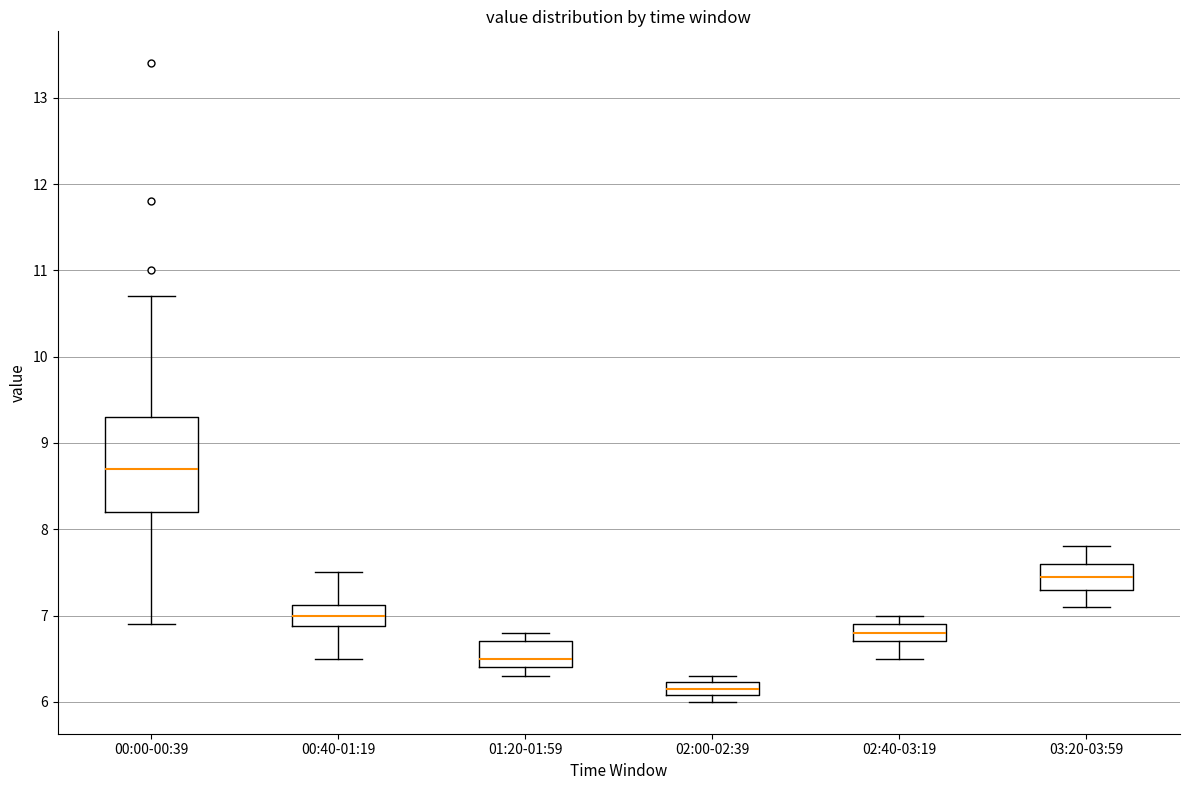

Which box has the highest median line?

00:00-00:39